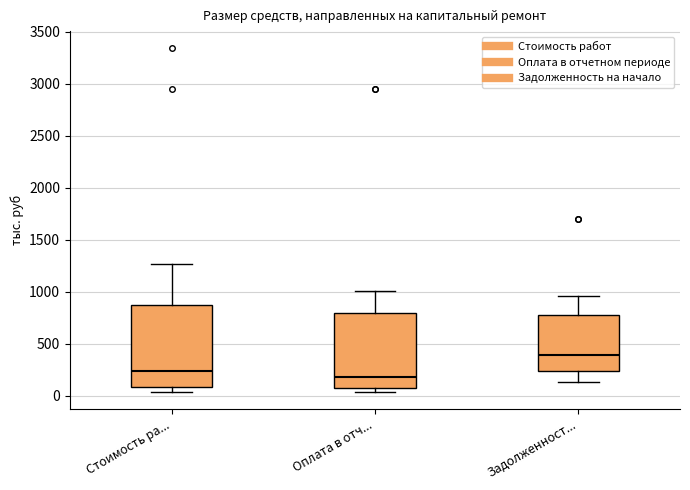

Where is the upper edge of the box for Стоимость ра... on the y-axis? The values are not printed on the chart, so give them approximately, as read against the axis.

850